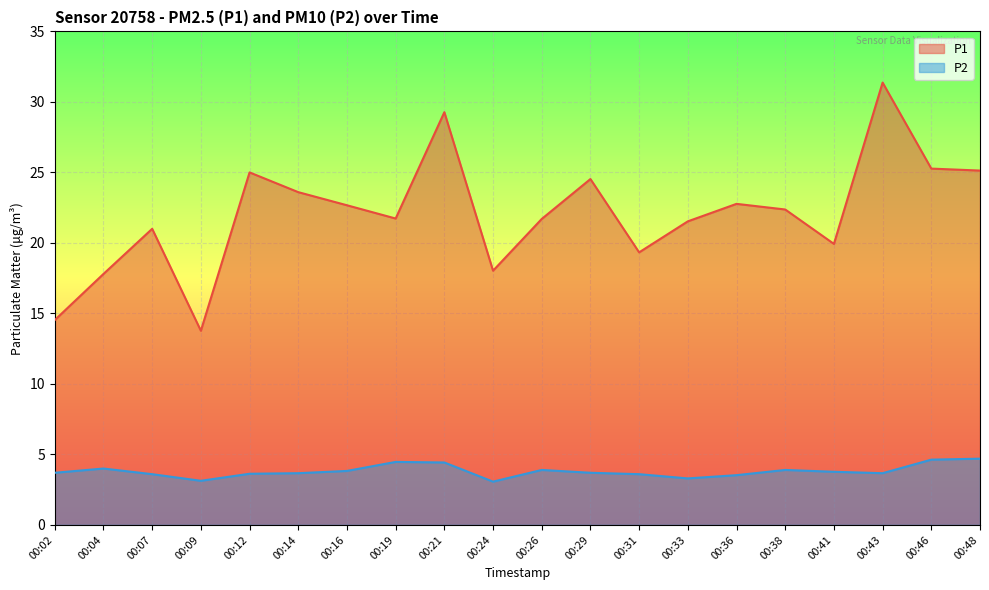

Is it true that P1 equals 19.9 at 00:41?

True